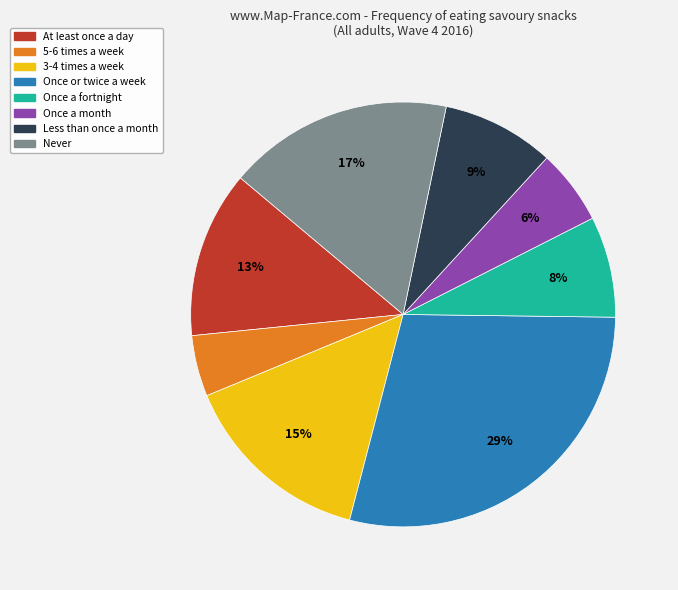

To the nearest percent, what percentage of the pie is 3-4 times a week?

15%